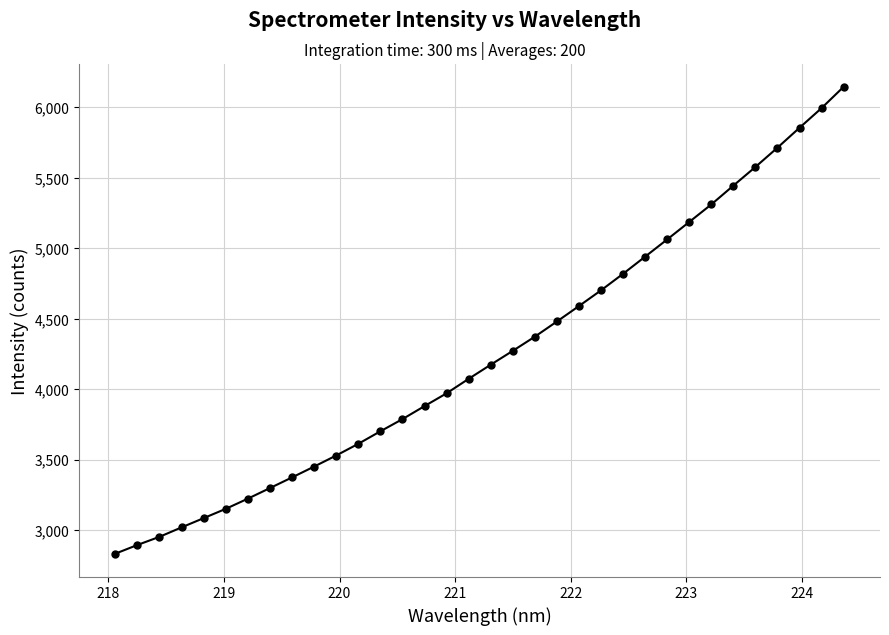

Is this an area chart (filled region under the line)?

No